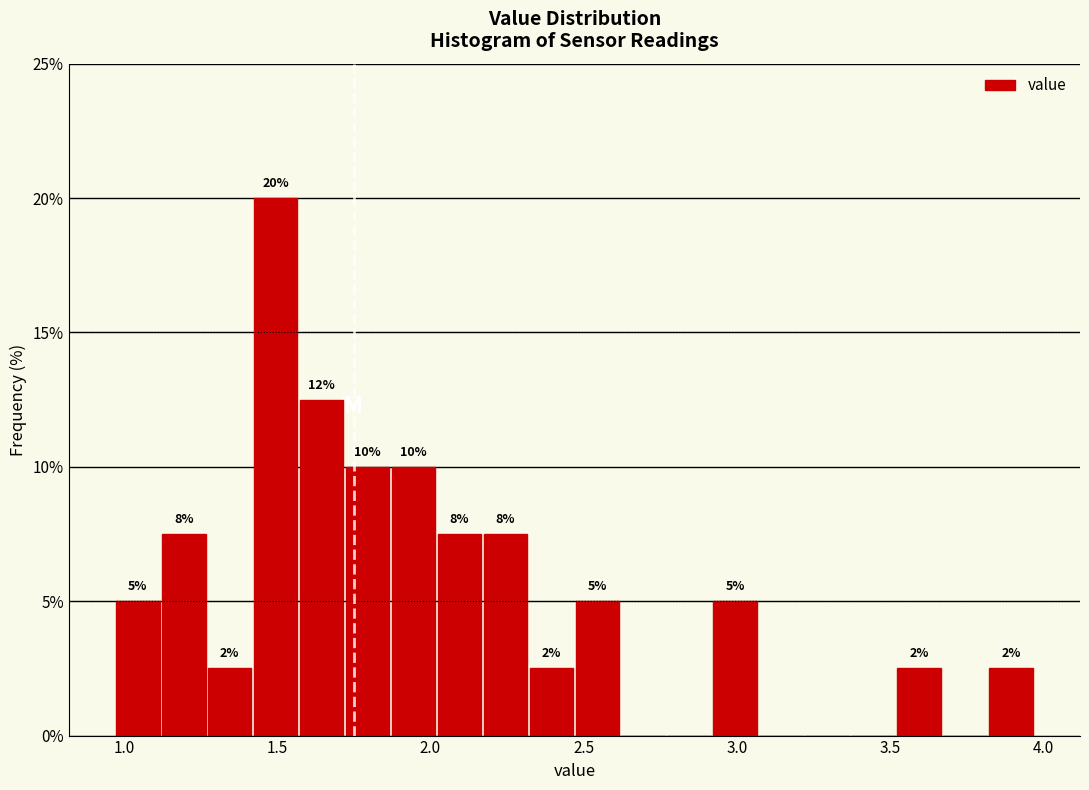

Around what value on the x-axis is the tallest bar? Give the approximate position of its centre, as read against the axis.

1.50